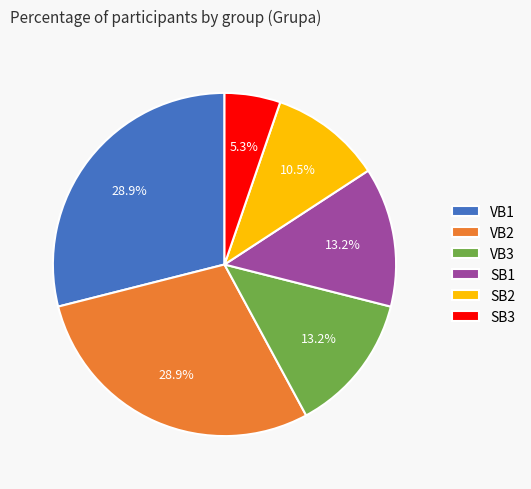

What portion of the pie excludes VB2?

71.1%